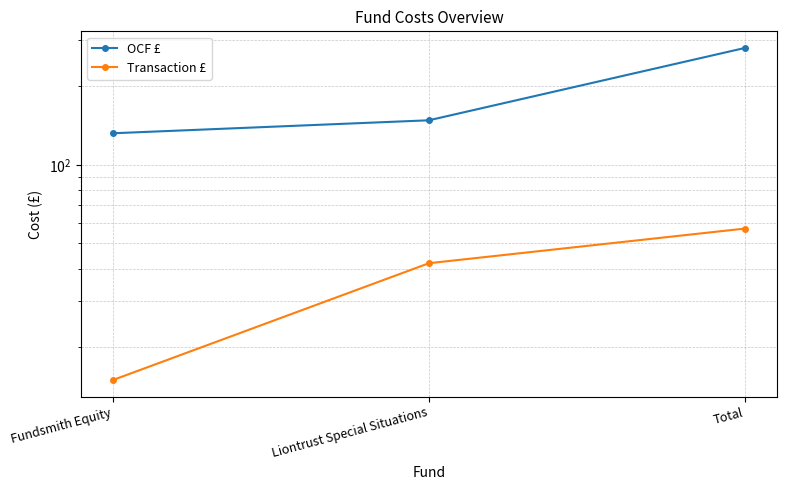

What is the average value of the OCF £ series?

187